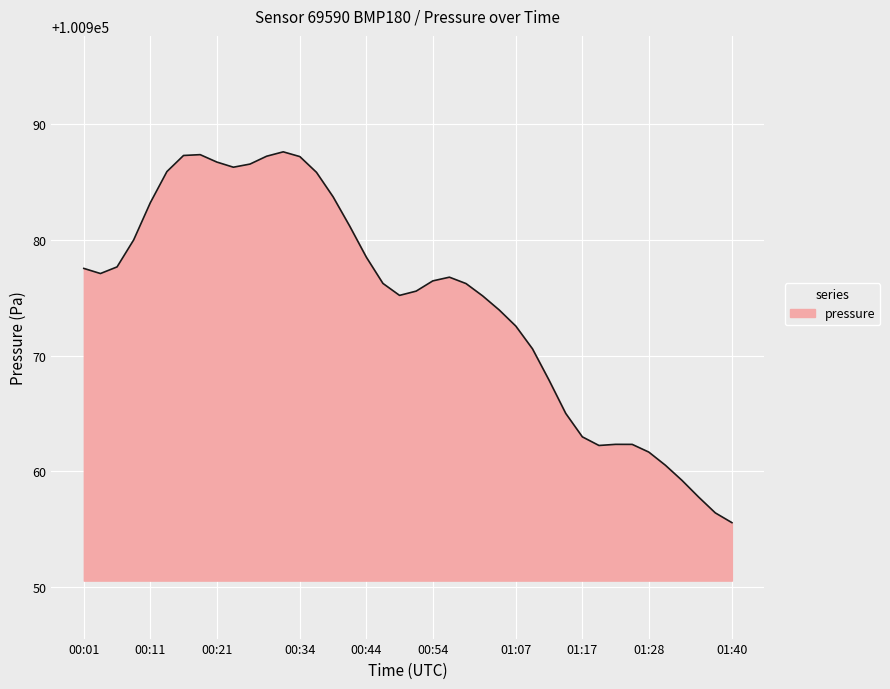

What is the difference between the maximum and minimum values?

32.0